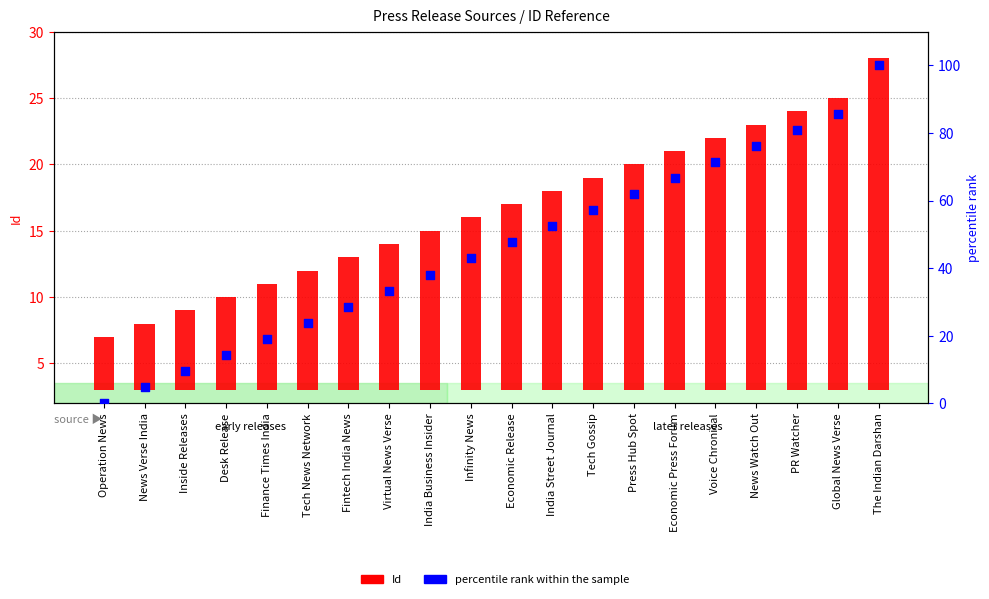

Which series has the largest total across all categories?

percentile rank within the sample